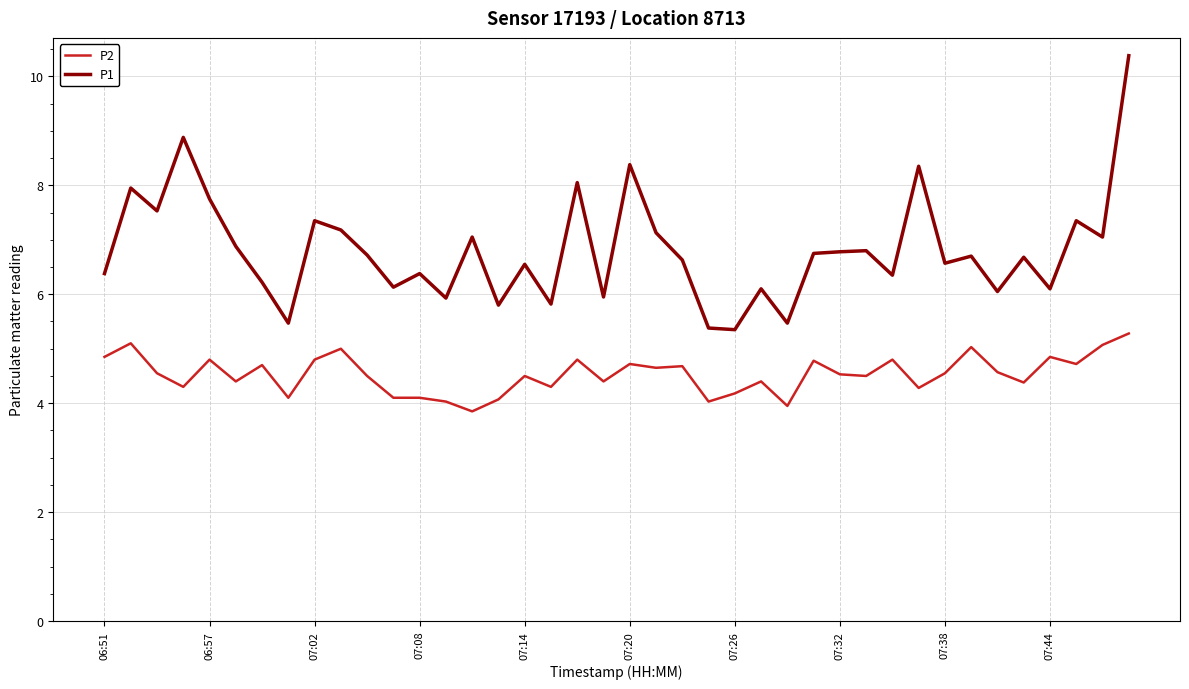

True or false: P2 has more than 1 interior local peaks.

True